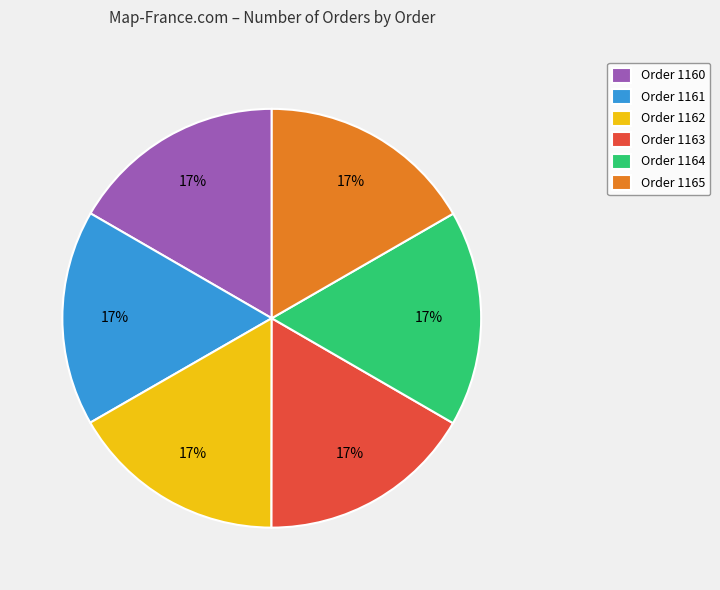

Is the sum of Order 1162 and Order 1165 greater than half?

No